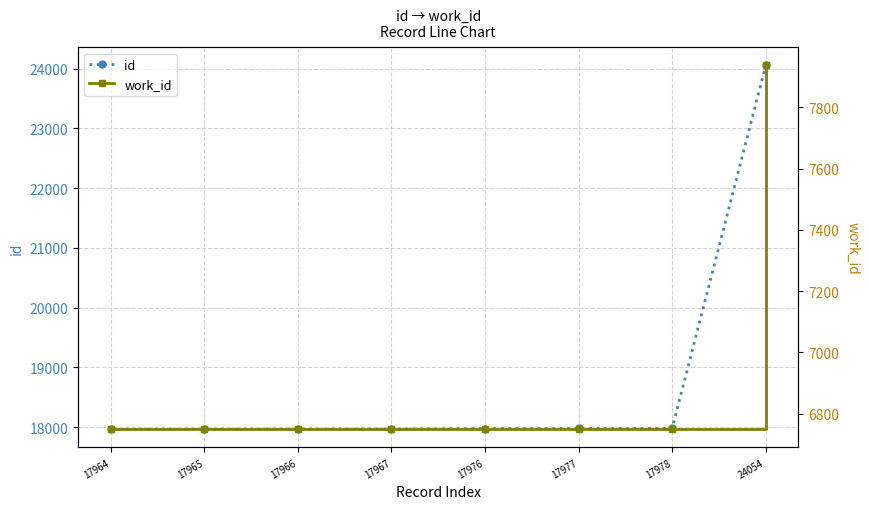

Which has a higher value, 17964 or 17976?

17976